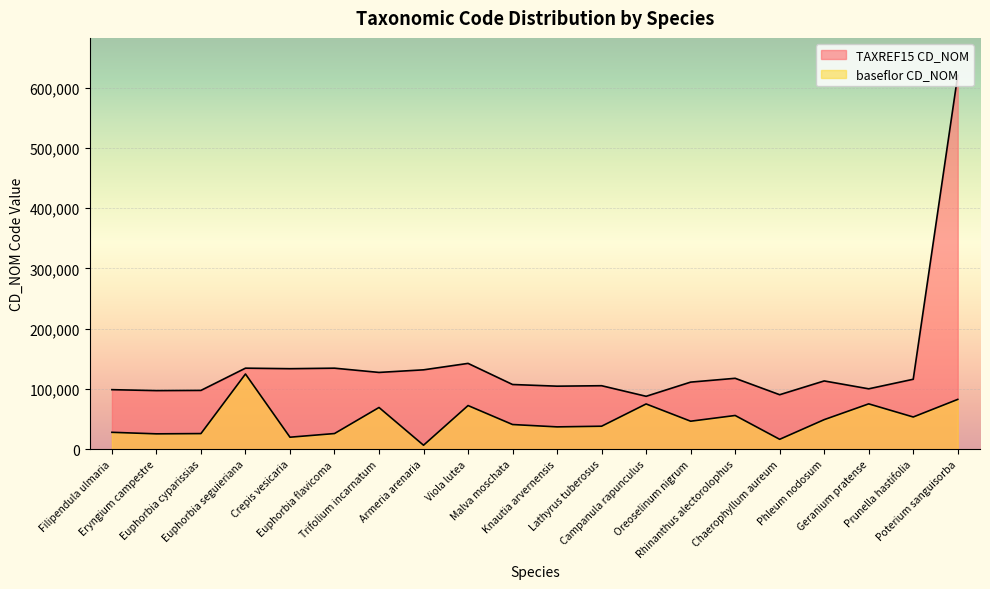

What is the label of the 18th point from the right?

Euphorbia cyparissias